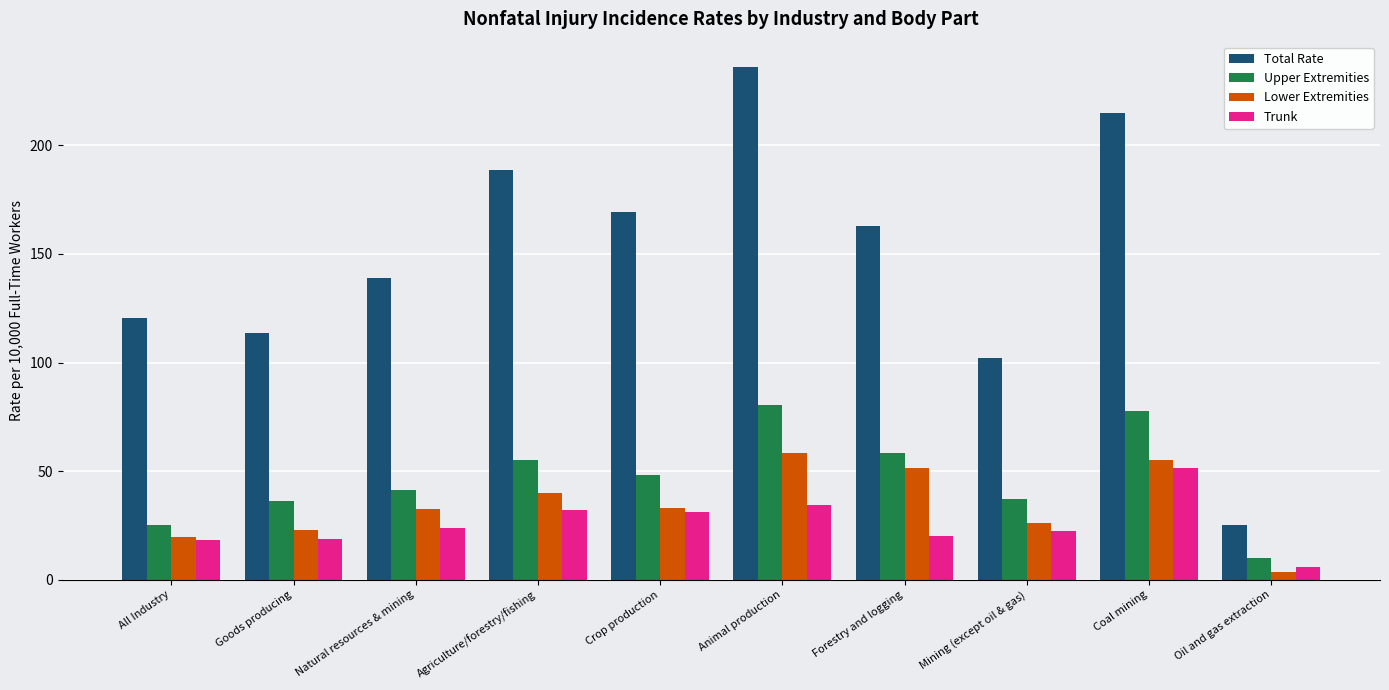

Which series has the largest total across all categories?

Total Rate